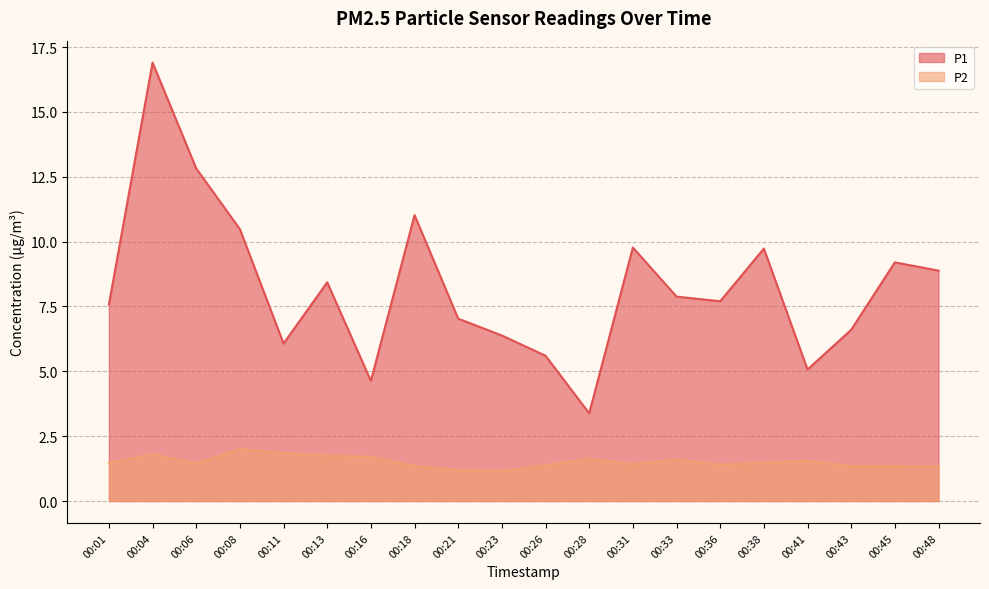

Which category has the highest value across all series?

00:04